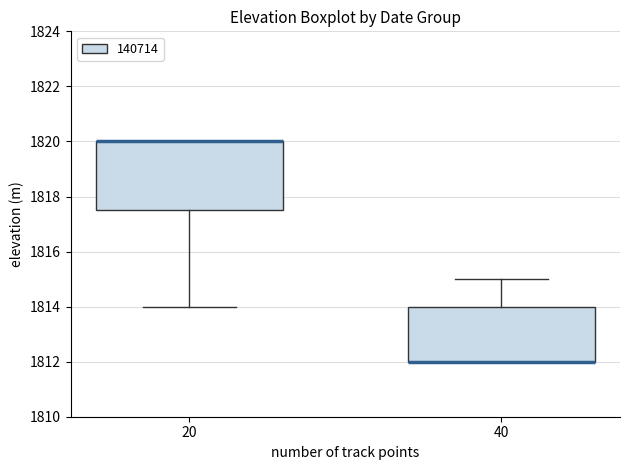

Which box is the tallest, from its lower edge to its upper edge?

20